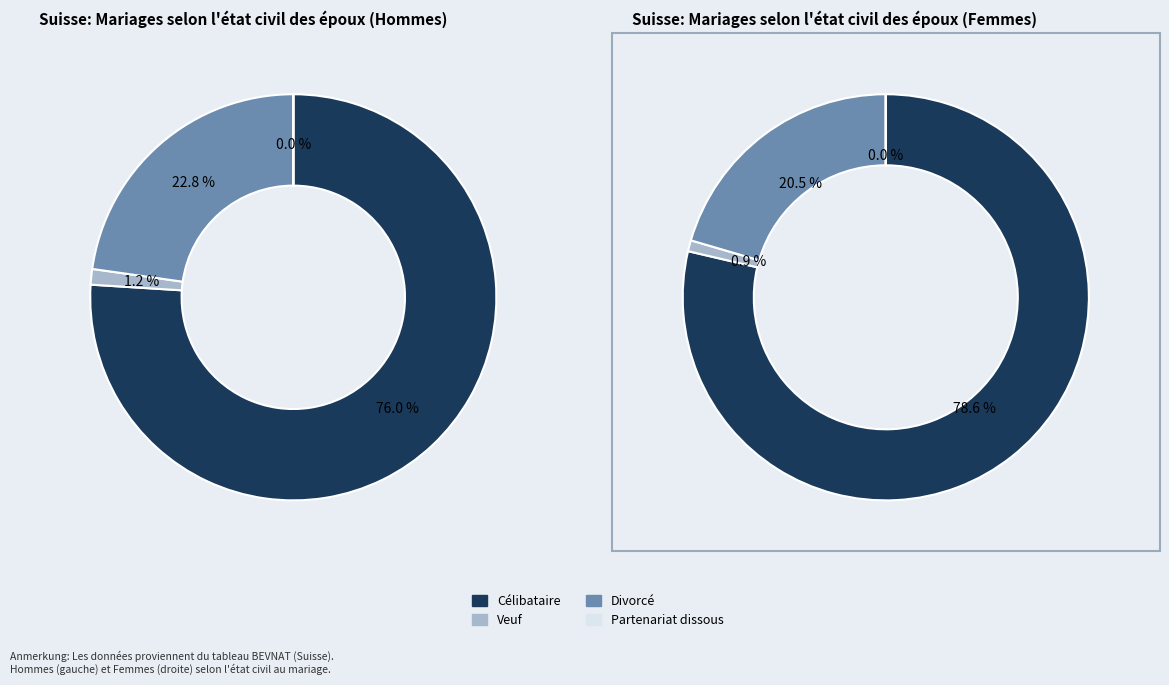

The Divorcé slice represents 20% of the pie. True or false?

True